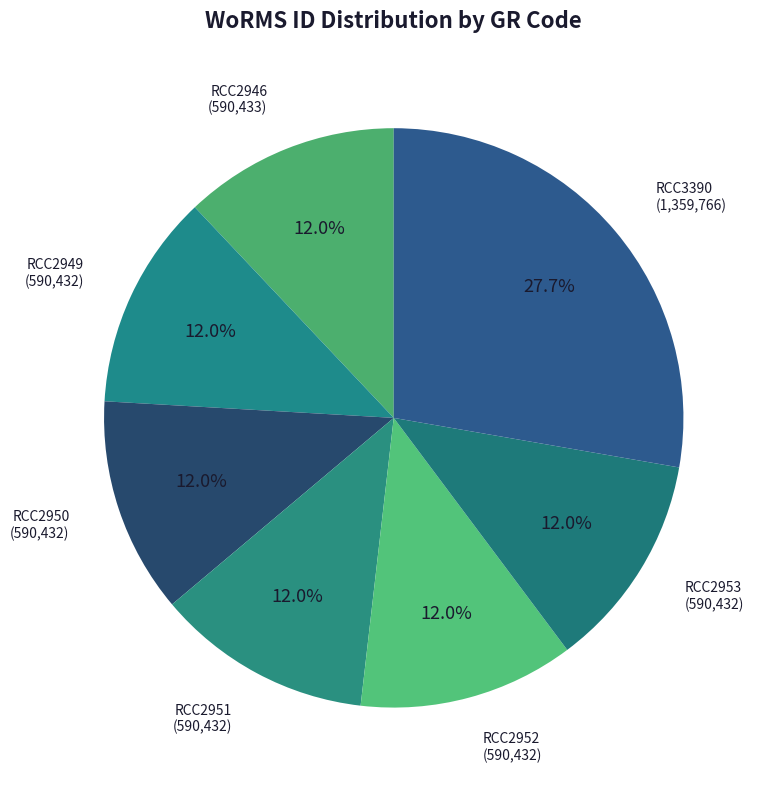

Does RCC3390 represent more than half of the total?

No